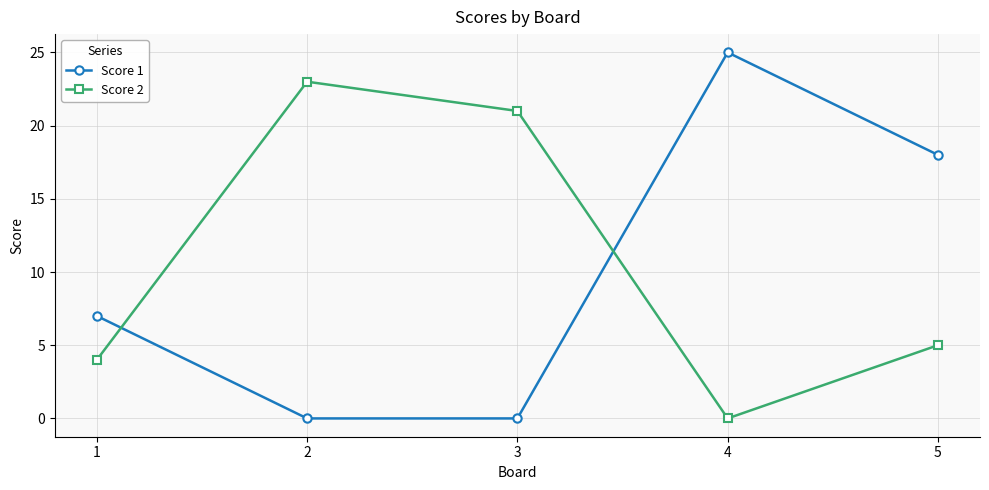

True or false: Score 2 and Score 1 cross at least once.

True